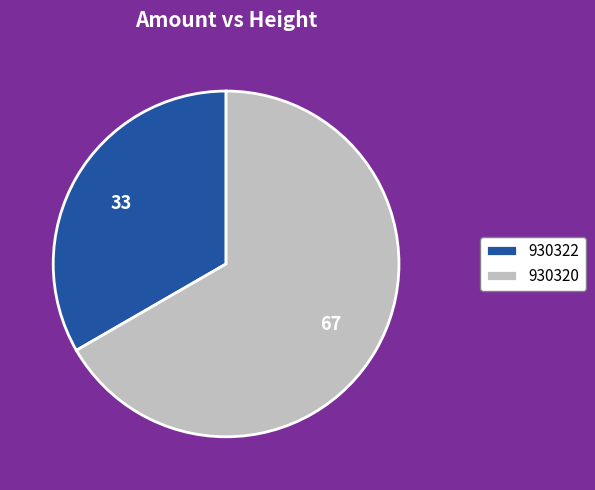

Which slice represents more than half of the pie?

930320